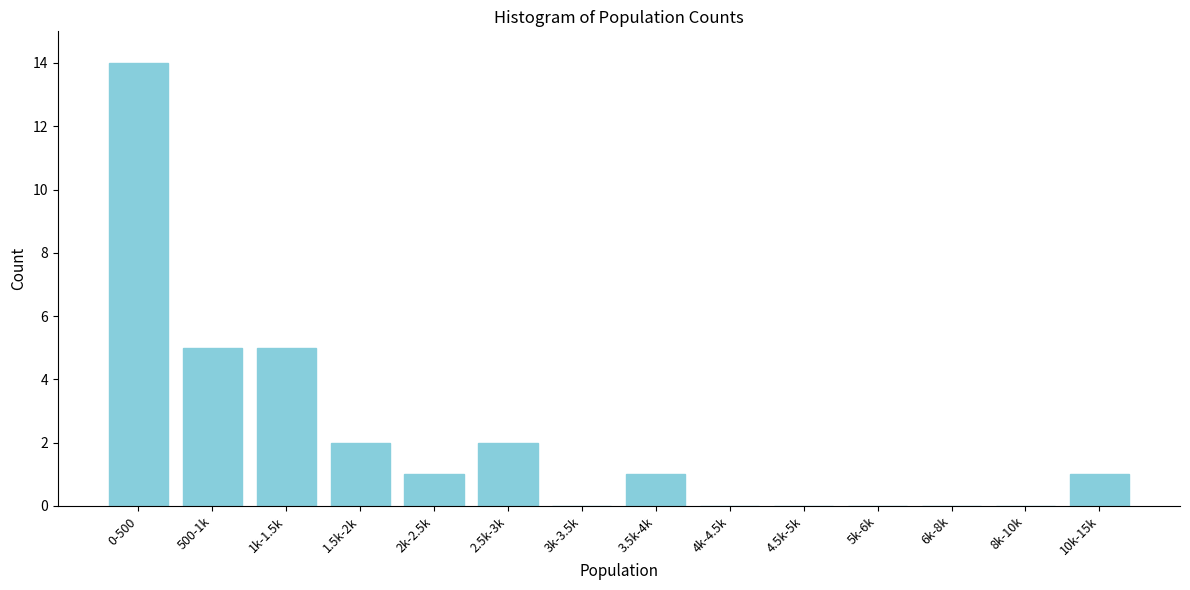

Reading left to right, list all the values displayed in this chart.

0-500=14	500-1k=5	1k-1.5k=5	1.5k-2k=2	2k-2.5k=1	2.5k-3k=2	3k-3.5k=0	3.5k-4k=1	4k-4.5k=0	4.5k-5k=0	5k-6k=0	6k-8k=0	8k-10k=0	10k-15k=1